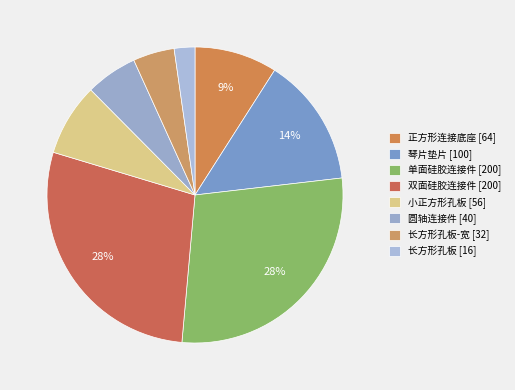

What is the change in value from 双面硅胶连接件 [200] to 小正方形孔板 [56]?

-144